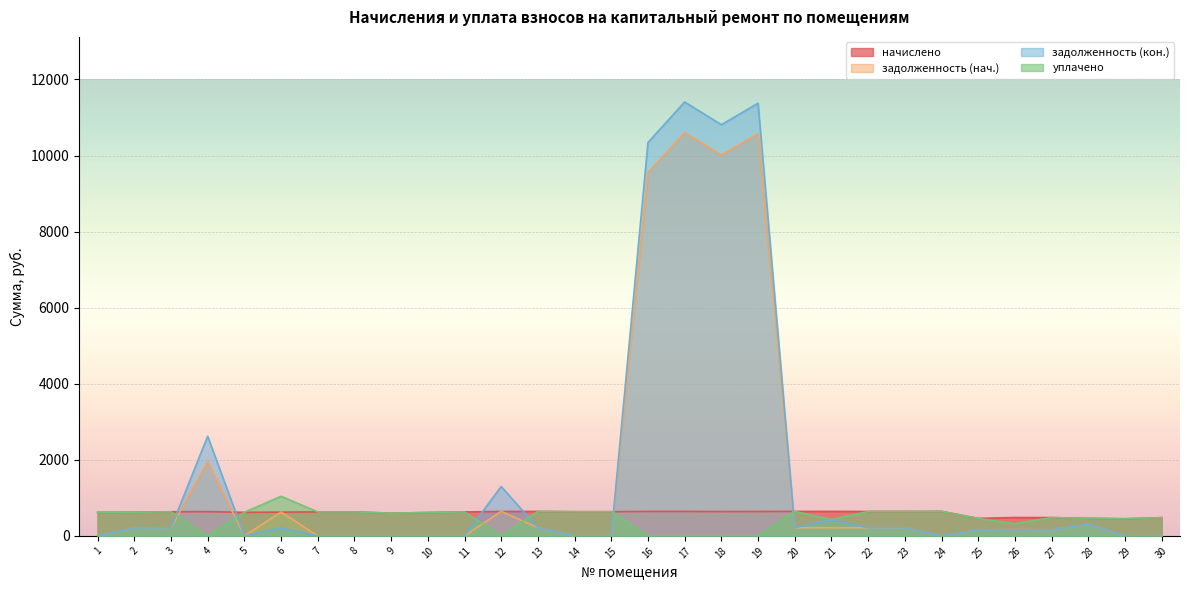

In уплачено, how many points are higher than both neighbors (excluding endpoints)?

7